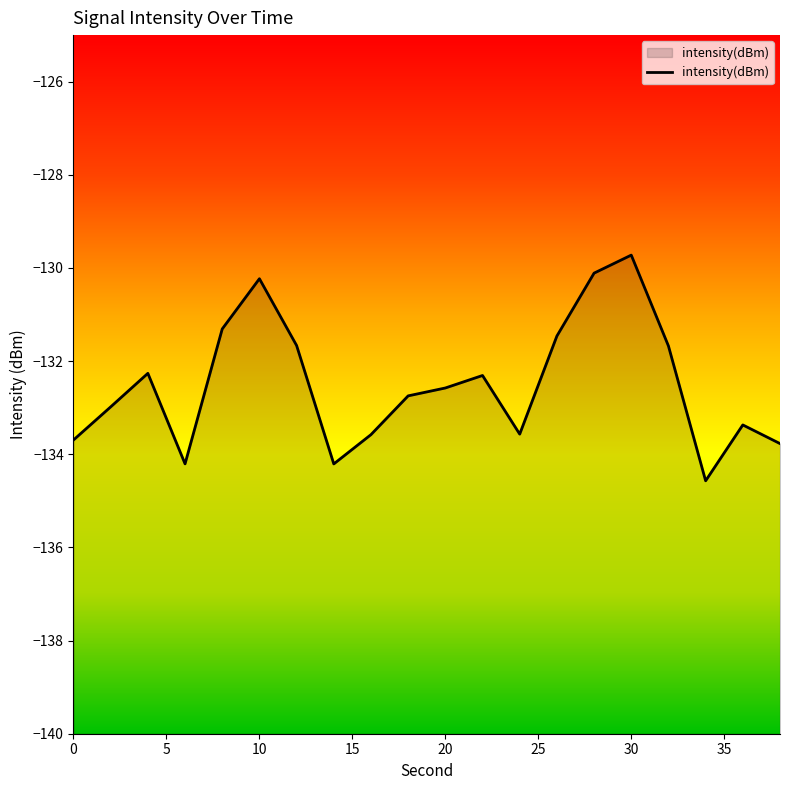

The chart shows a value of -133.4 at 36. True or false?

True